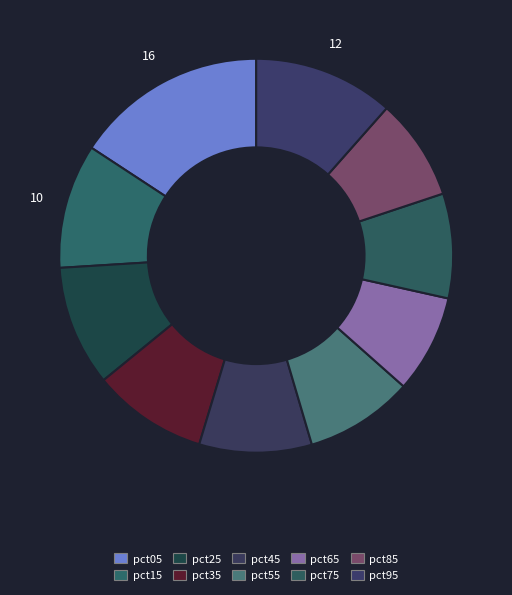

Count the number of slices in the pie.

10